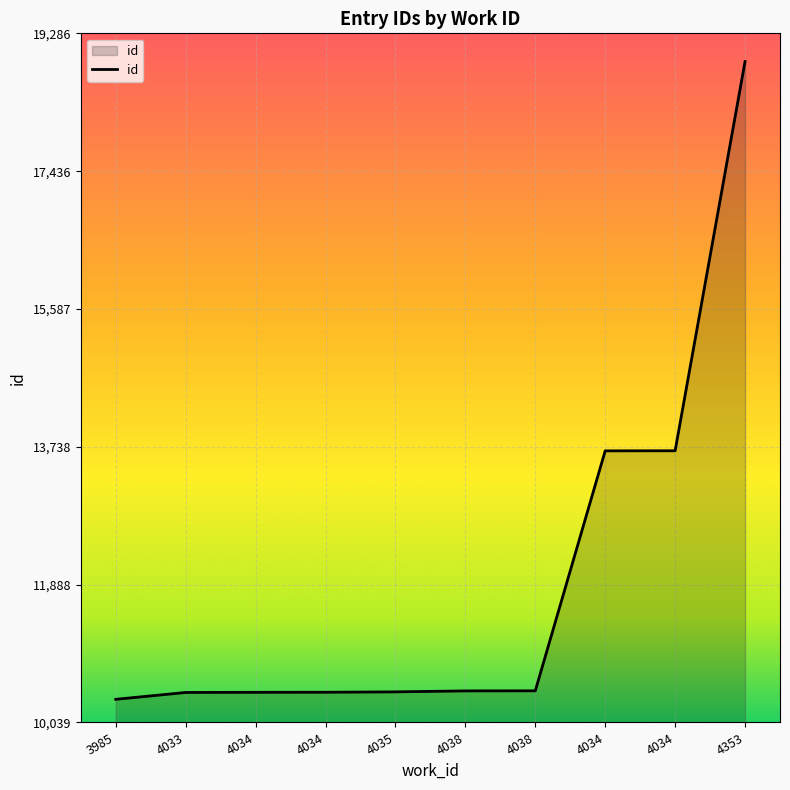

Does the chart have visible grid lines?

Yes